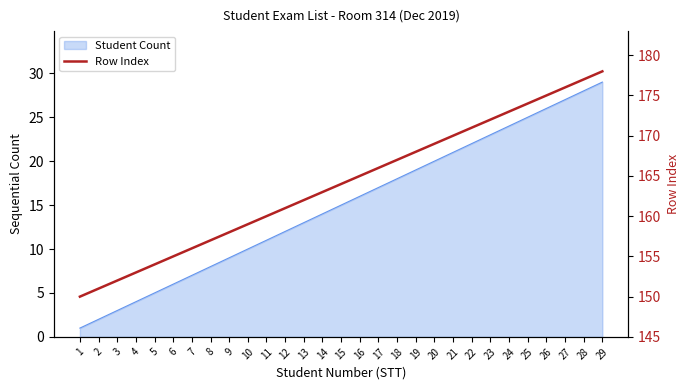

Reading left to right, list all the values displayed in this chart.

150	151	152	153	154	155	156	157	158	159	160	161	162	163	164	165	166	167	168	169	170	171	172	173	174	175	176	177	178